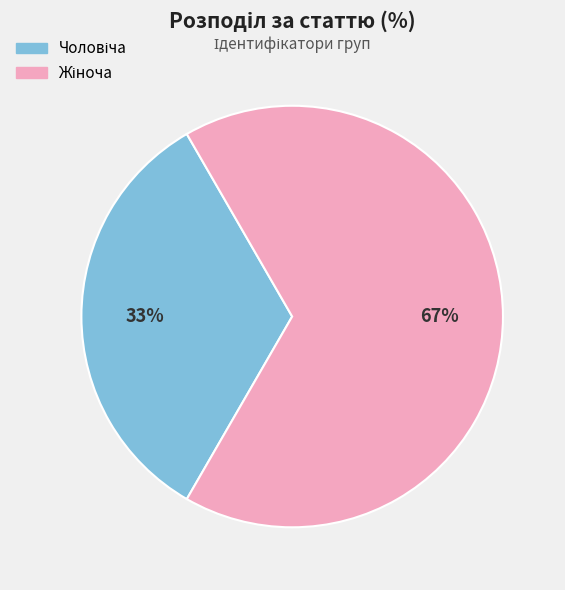

To the nearest percent, what is the average slice percentage?

50%